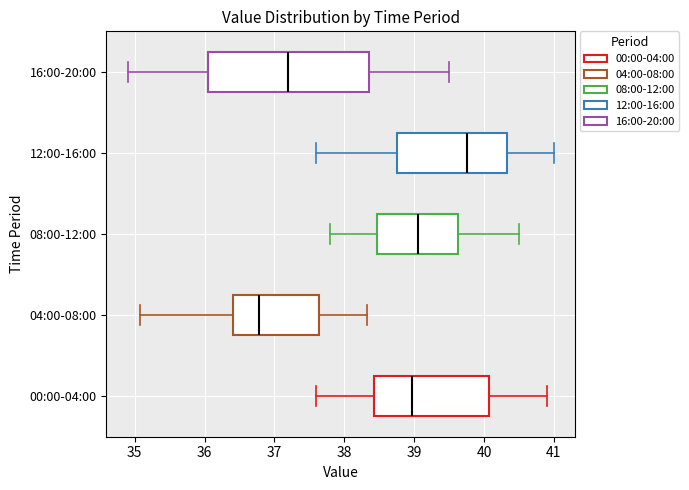

Which box is the widest, from its left edge to its right edge?

16:00-20:00